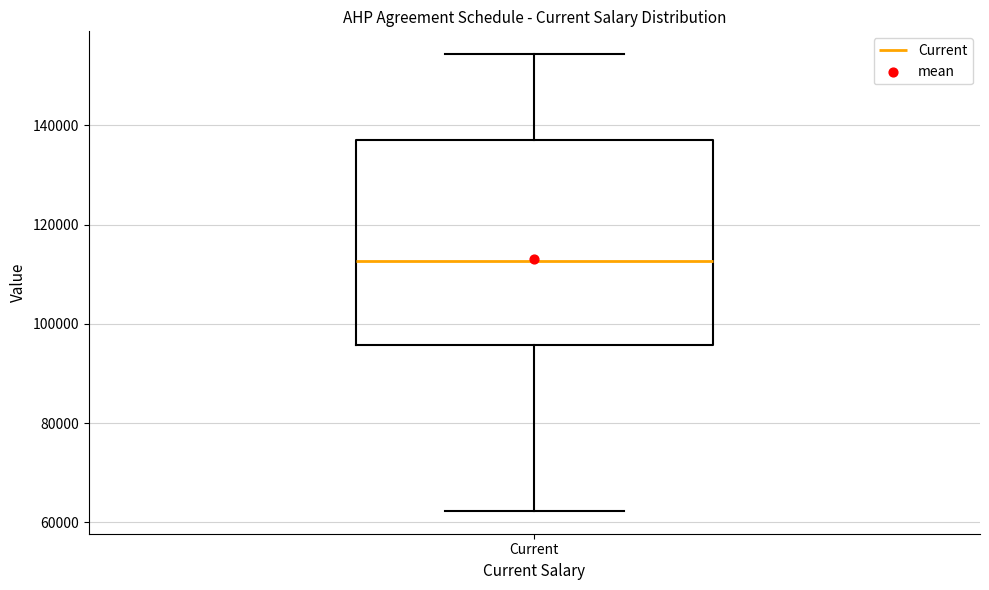

Transcribe this box plot: give where the median line is, the range the box spans, and where the two whiskers end, as read against the y-axis. The values are not printed on the chart, so give them approximately, as read against the axis.

median 112000, box 96000 to 138000, whiskers 62000 to 154000